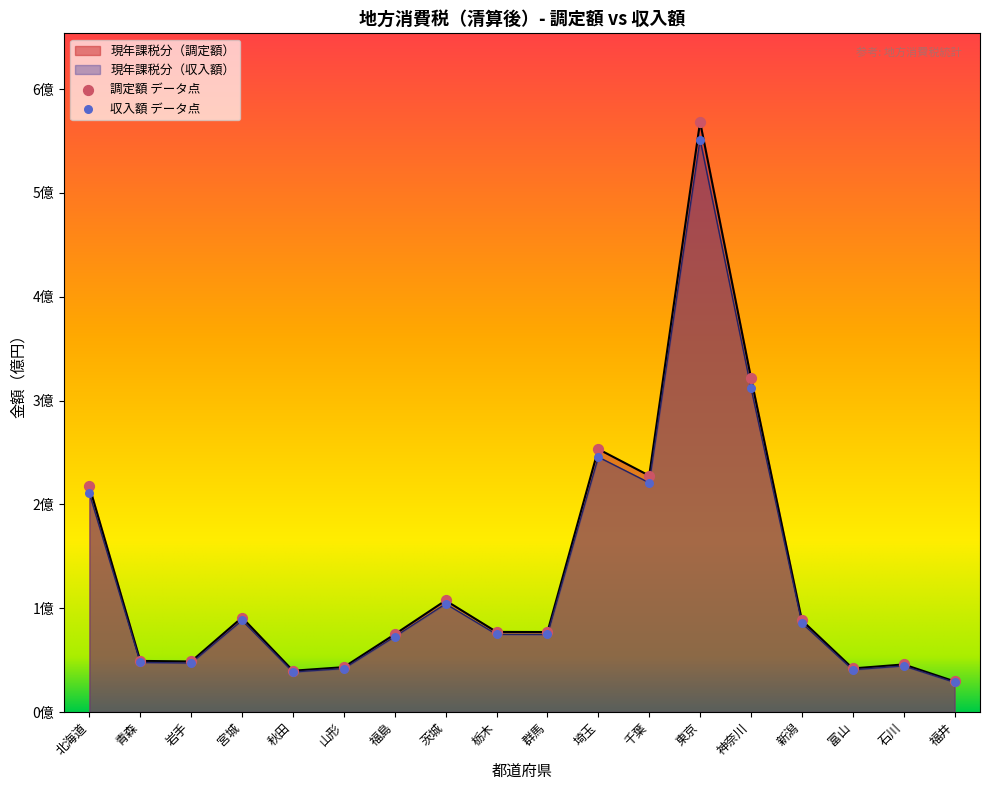

Which series has the widest spread of Y values?

現年課税分（Ａ）